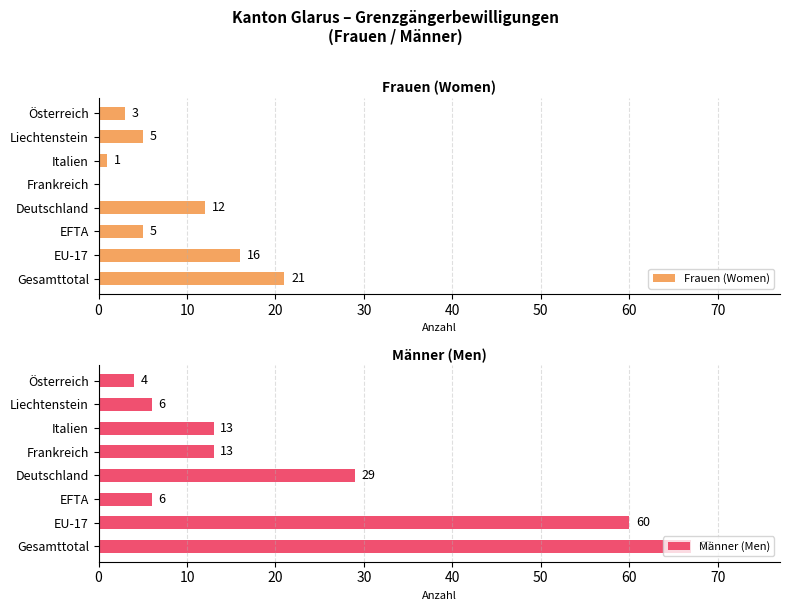

What is the sum of all Frauen (Women) values?

63